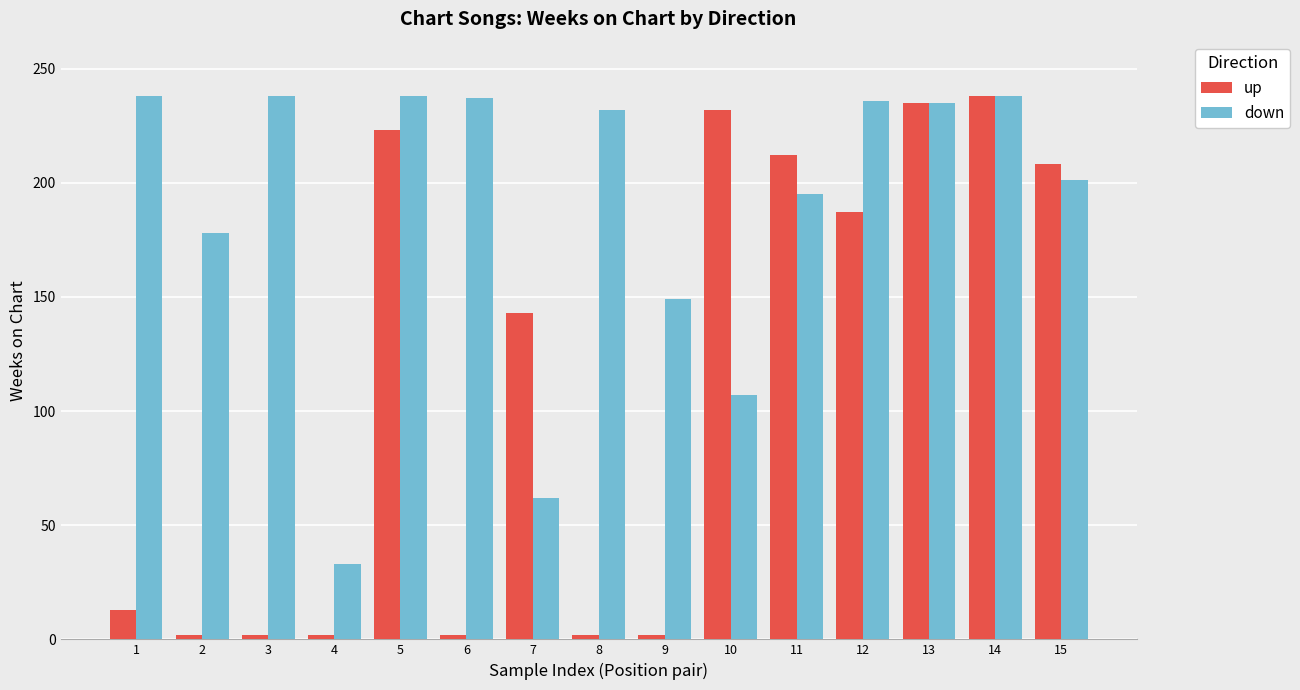

List the series in order of their overall mean, lowest first.

up, down